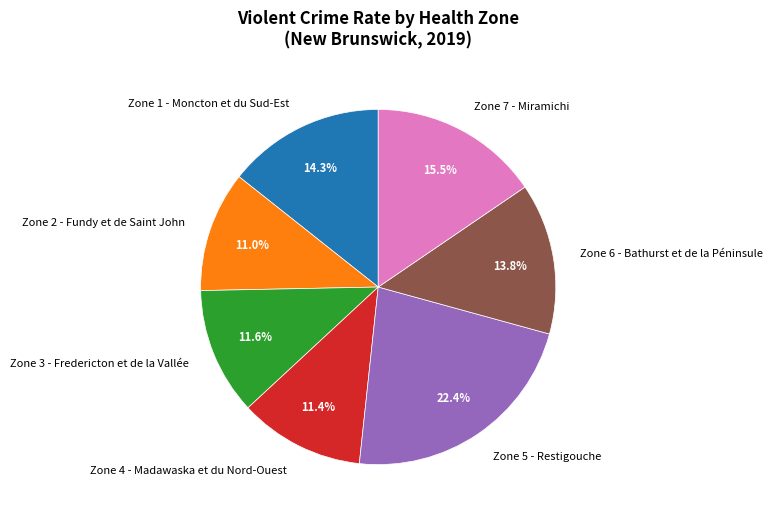

What percentage do Zone 5 - Restigouche and Zone 3 - Fredericton et de la Vallée together represent?

34.0%